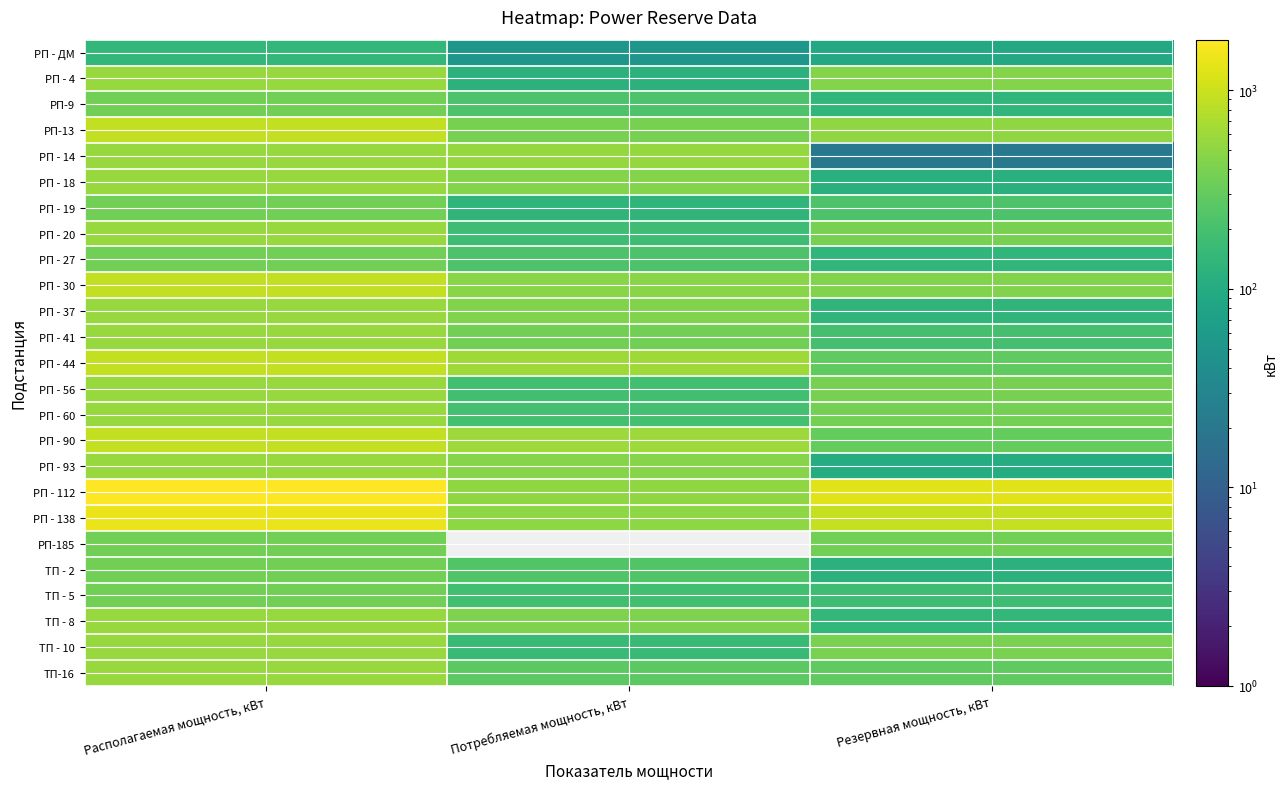

What is the greatest value displayed?

1800.0